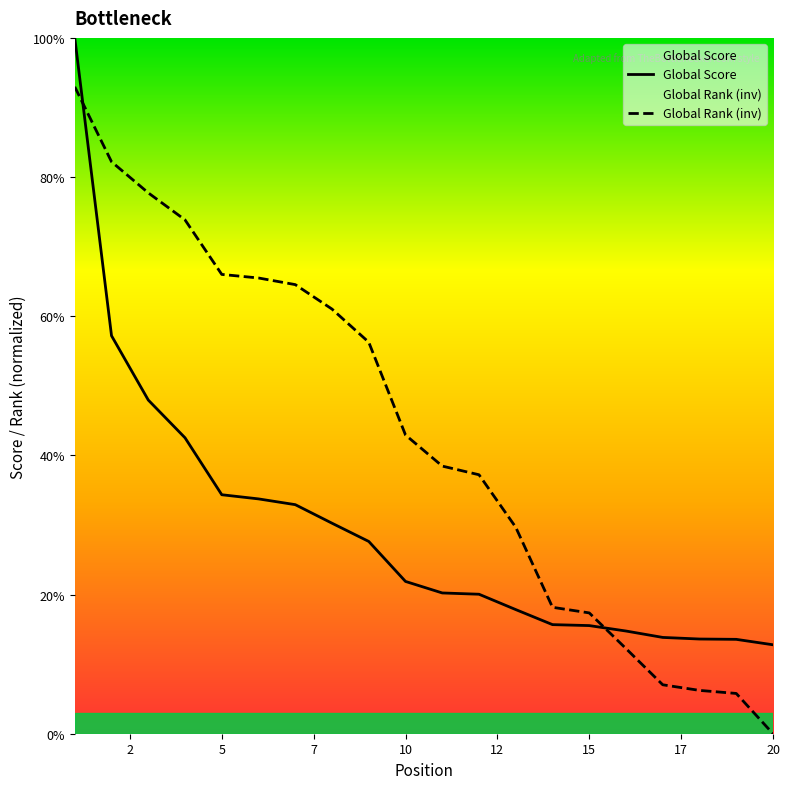

At which category is the sum across all series the highest?

1